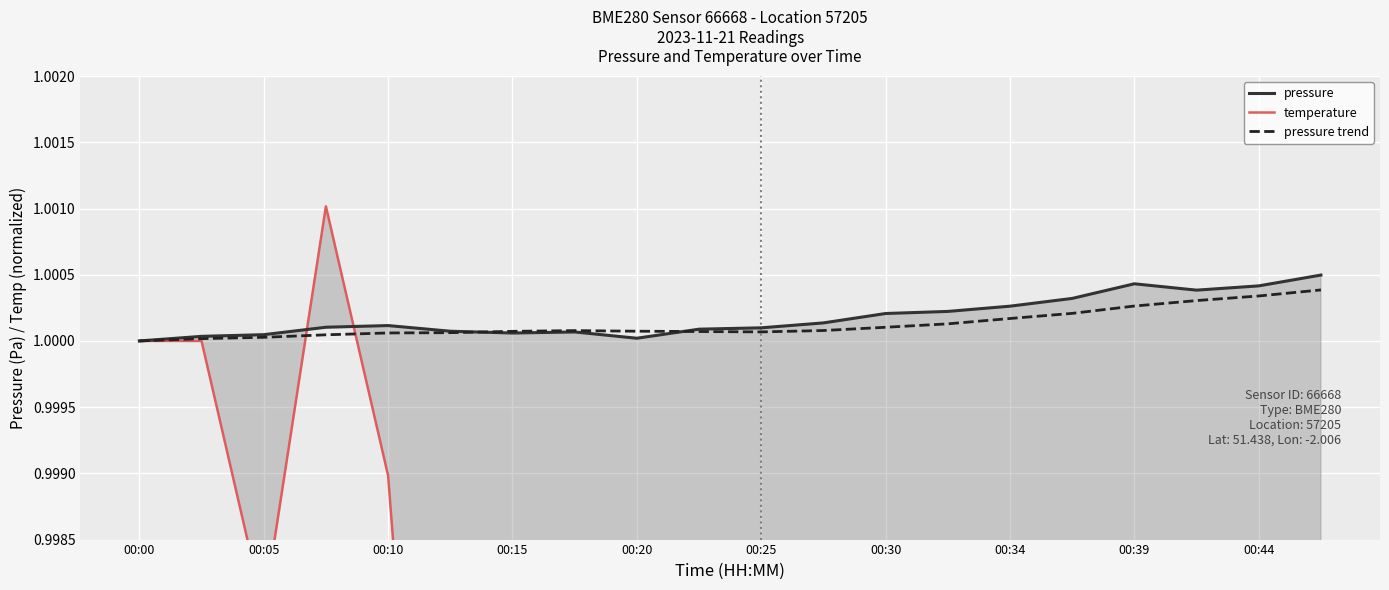

How many lines are shown in the chart?

3